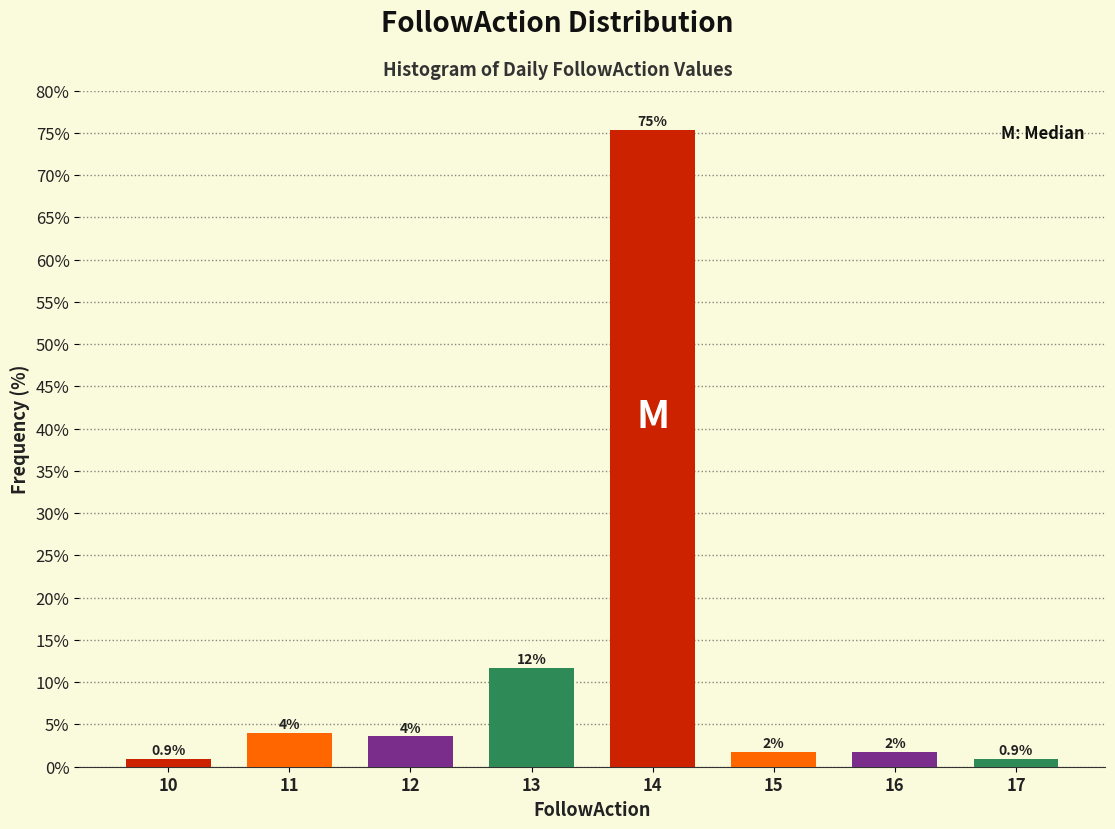

Reading right to left, extract all data points from this chart.

17=0.9	16=1.8	15=1.8	14=75.3	13=11.7	12=3.6	11=4.0	10=0.9